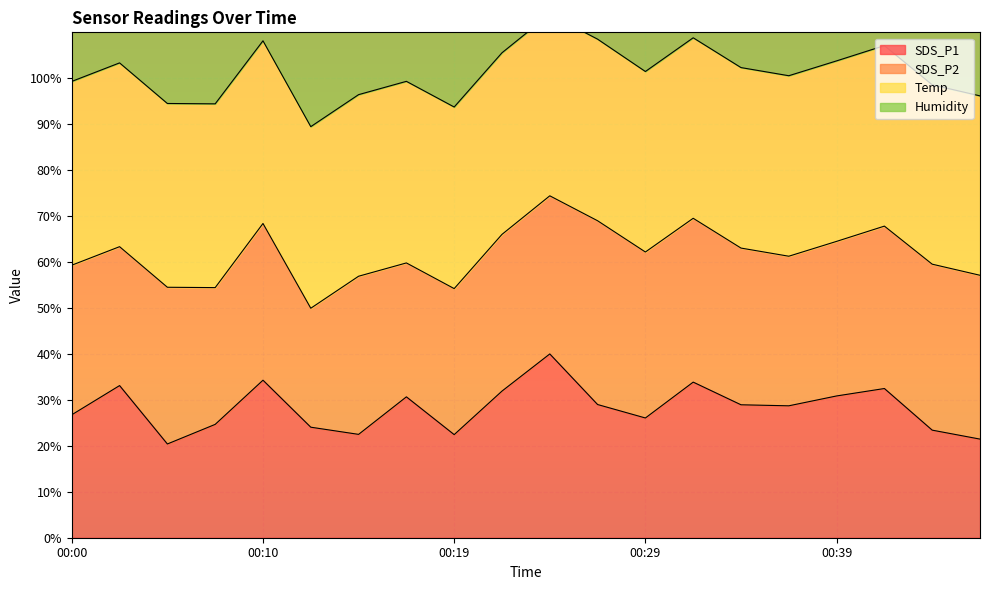

What is the maximum value for SDS_P1?

40.0